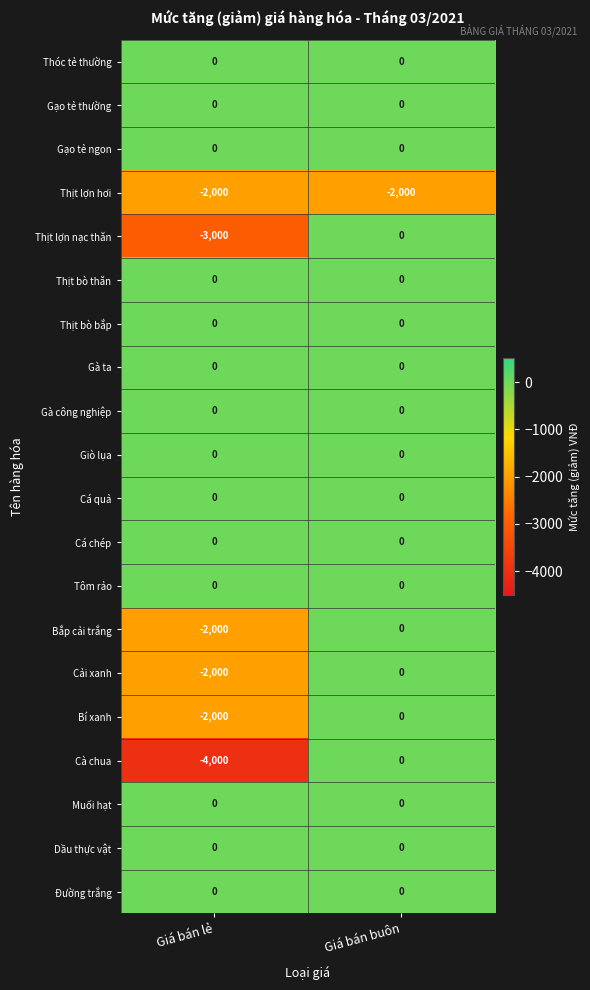

What is the sum of the Cà chua values at Giá bán buôn and Giá bán lẻ?

-4000